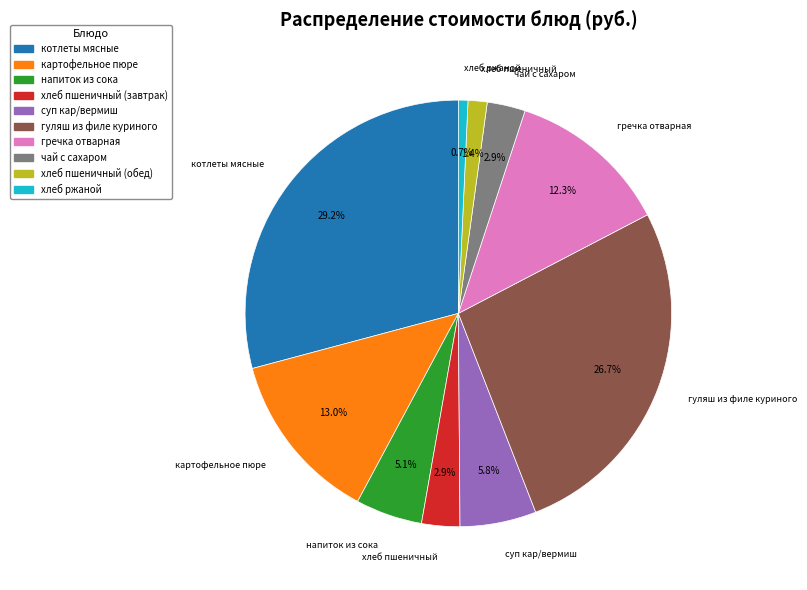

Which slice is the largest?

котлеты мясные